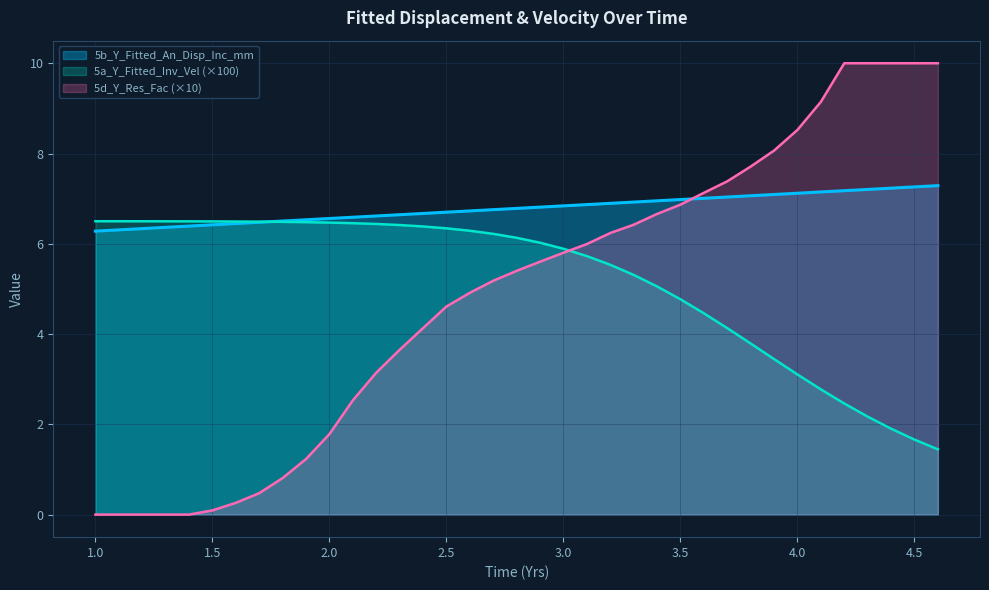

What is the highest value of the 5b_Y_Fitted_An_Disp_Inc_mm series?

7.3